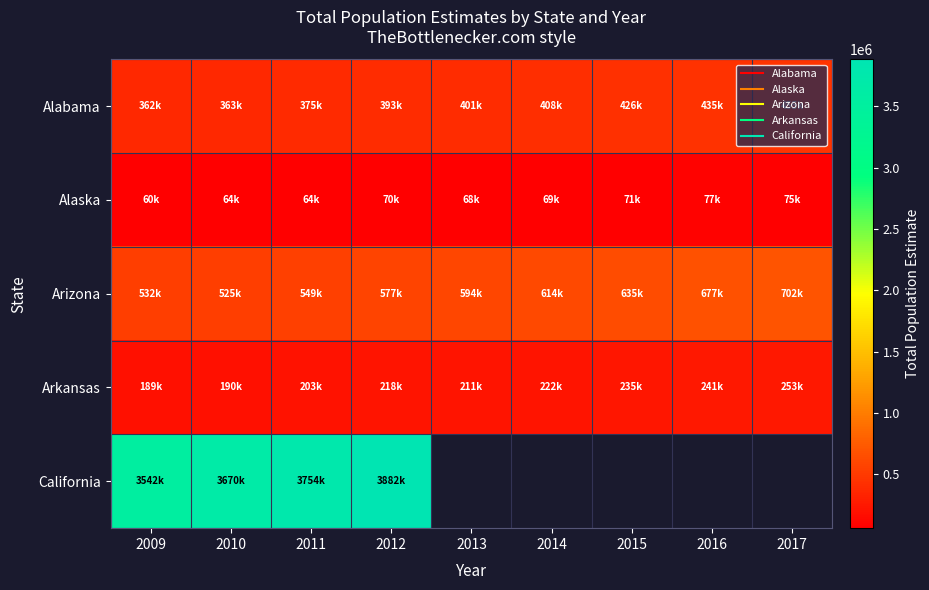

Which series changed the most between 2009 and 2010?

California